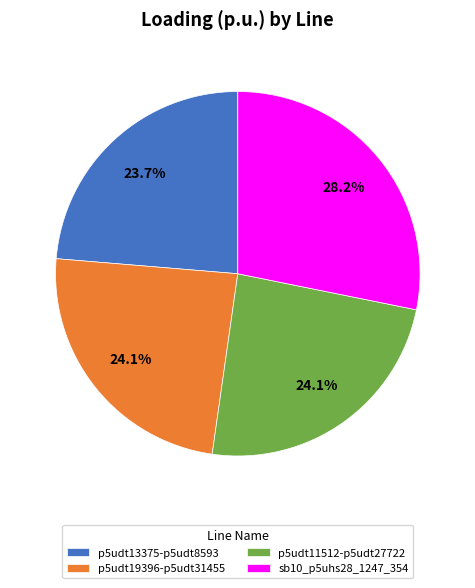

To the nearest percent, what is the average slice percentage?

25%